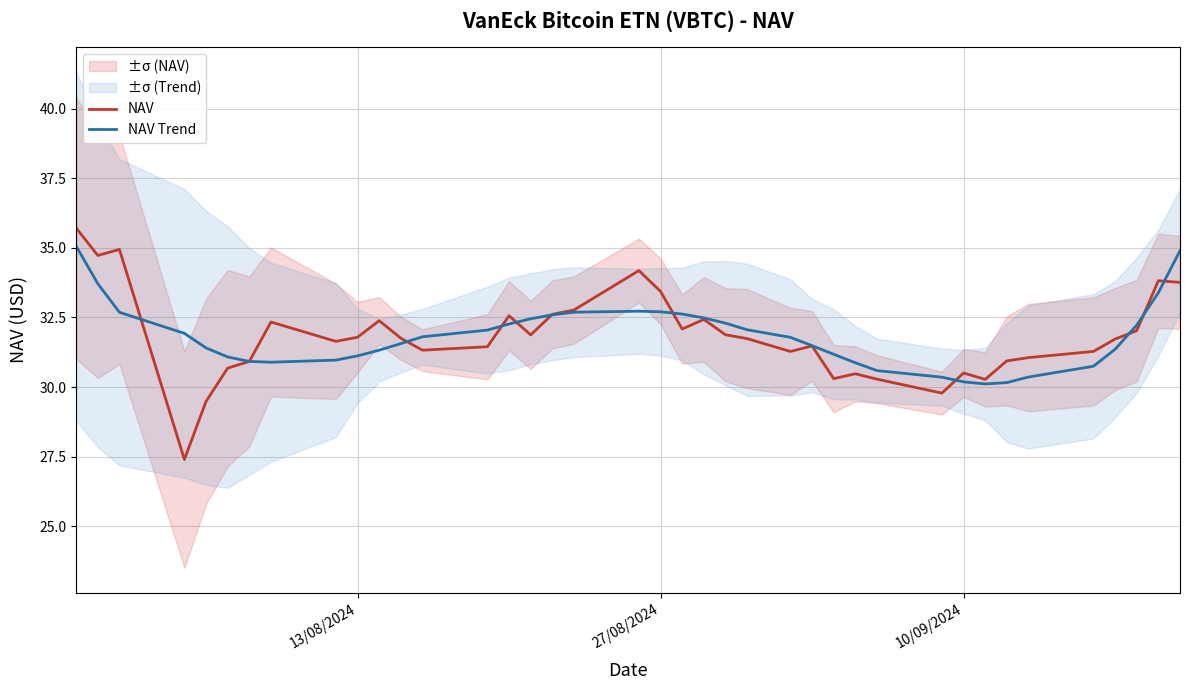

Reading left to right, transcribe all the data shown in this chart.

NAV: 35.7	34.7	34.9	27.4	29.5	30.7	30.9	32.3	31.6	31.8	32.4	31.8	31.3	31.4	32.6	31.9	32.6	32.8	34.2	33.4	32.1	32.4	31.9	31.7	31.3	31.5	30.3	30.5	30.3	29.8	30.5	30.3	30.9	31.1	31.3	31.7	32.0	33.8	33.8
NAV Trend: 35.1	33.7	32.7	31.9	31.4	31.1	30.9	30.9	31.0	31.1	31.3	31.6	31.8	32.0	32.3	32.5	32.6	32.7	32.7	32.7	32.6	32.5	32.3	32.1	31.8	31.5	31.2	30.9	30.6	30.4	30.2	30.1	30.2	30.4	30.7	31.4	32.2	33.4	34.9